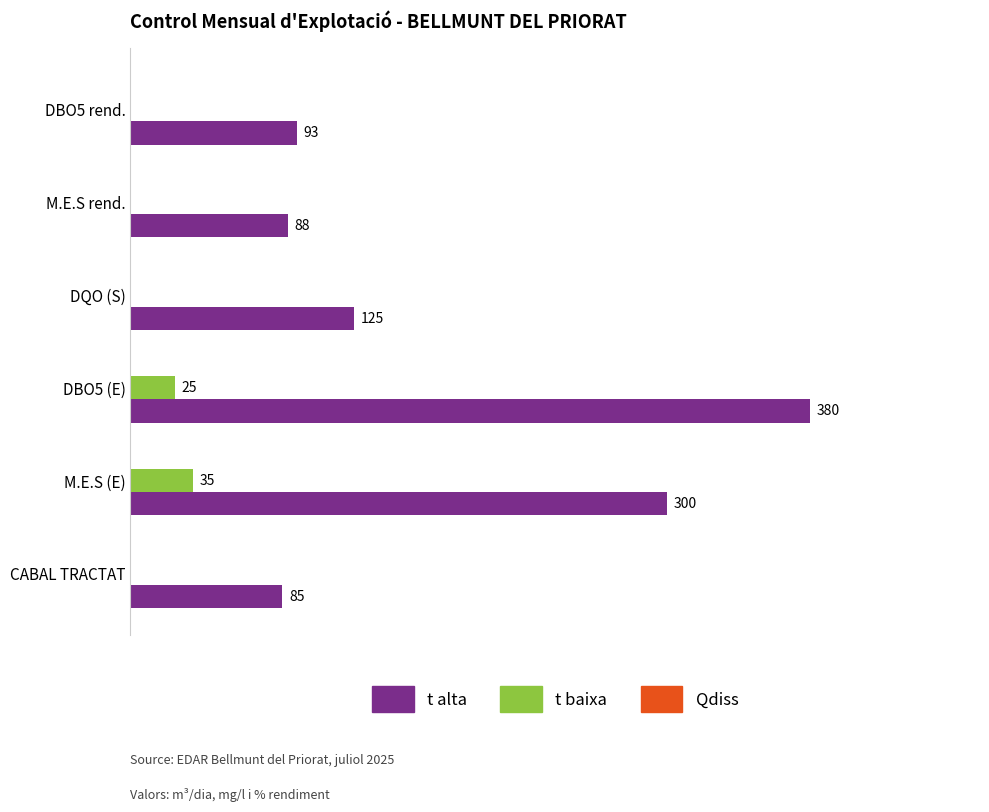

Where is t alta nearest to the value 232?

M.E.S (E)